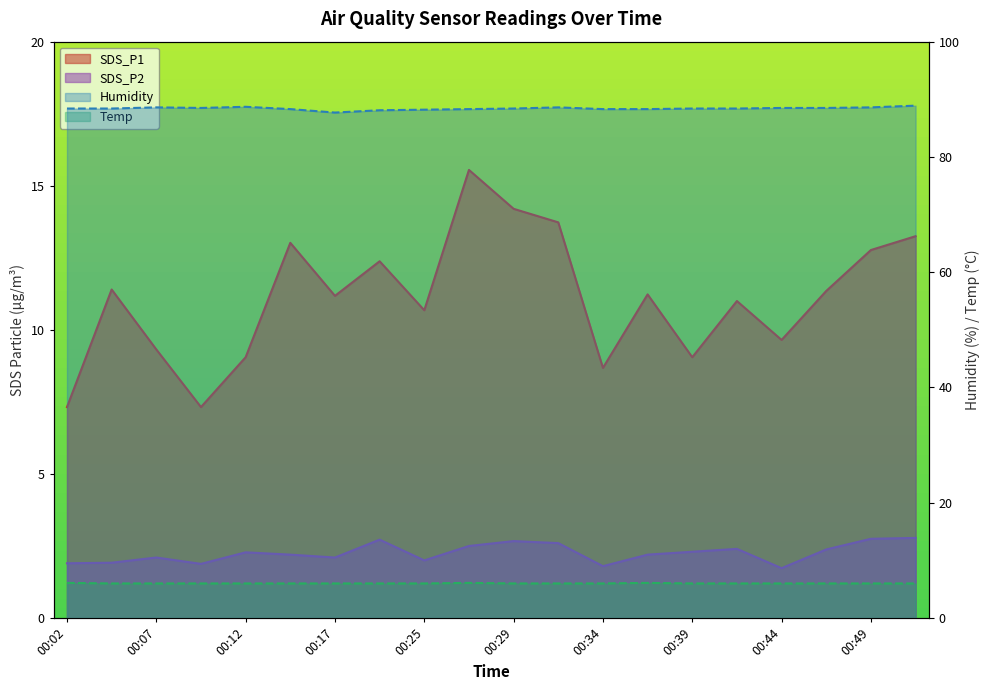

Rank the series by their maximum value, from highest to lowest.

Humidity, SDS_P1, Temp, SDS_P2